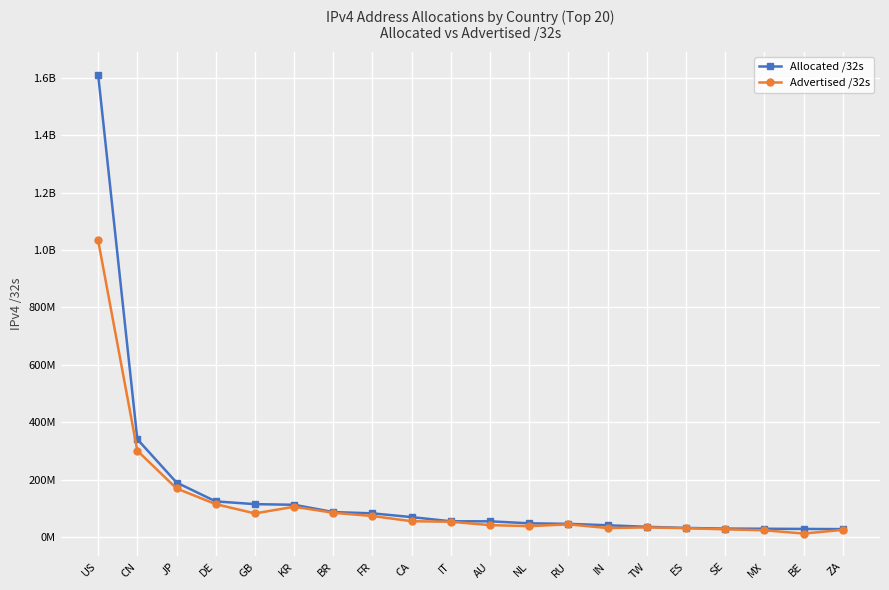

Reading left to right, extract all data points from this chart.

Allocated /32s: 1610159872	340708864	190020864	124262528	114657560	112476928	87118080	82636816	69497856	55016768	54868992	47875552	46039552	41106944	35705600	31764032	29581928	29015040	28312704	27740928
Advertised /32s: 1033122304	300721024	169365504	114693888	82374912	105638912	84594176	73212160	55222784	53283584	41585544	38006016	44154368	31395584	33629184	31036928	26889472	23590912	12254976	24912384